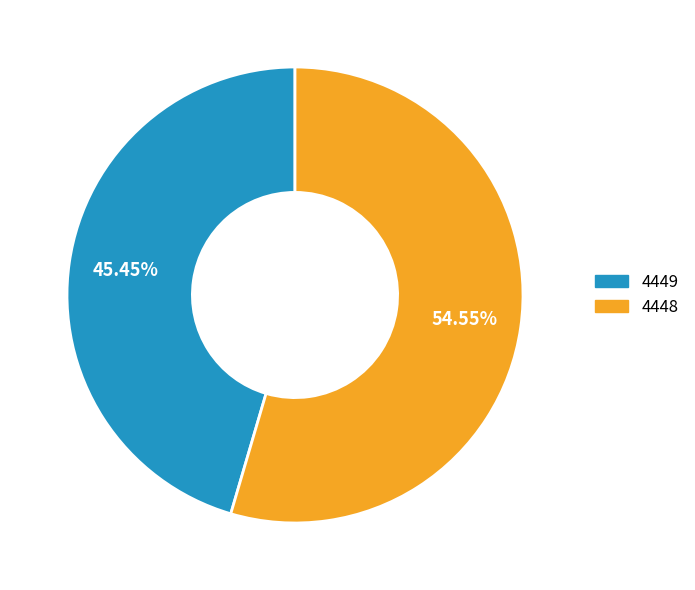

To the nearest percent, what portion does 4448 represent?

55%